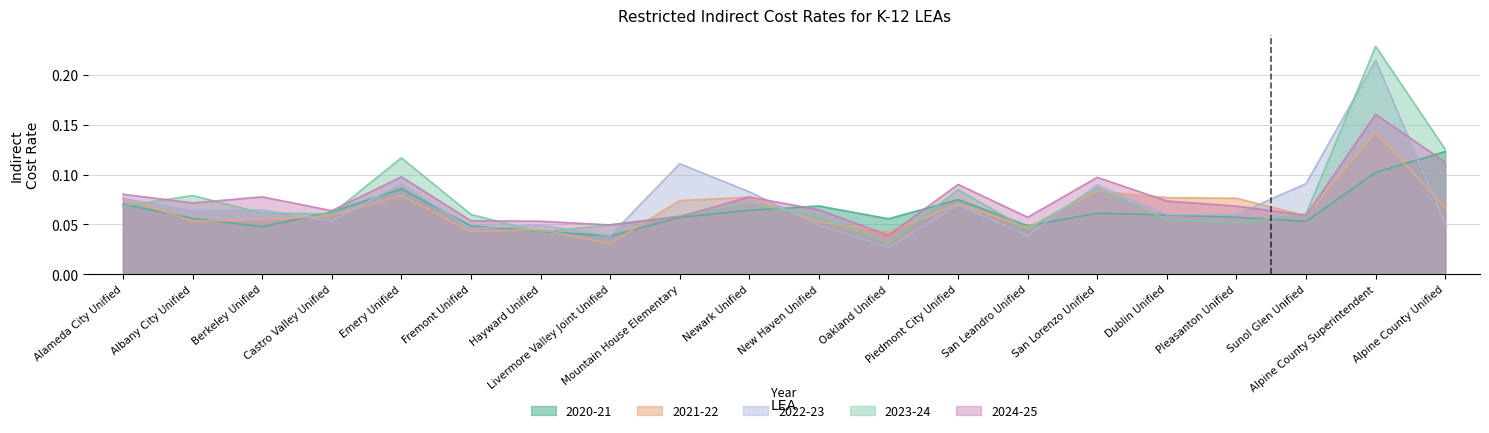

After their last crossing, which series has the higher values: 2022-23 or 2021-22?

2021-22